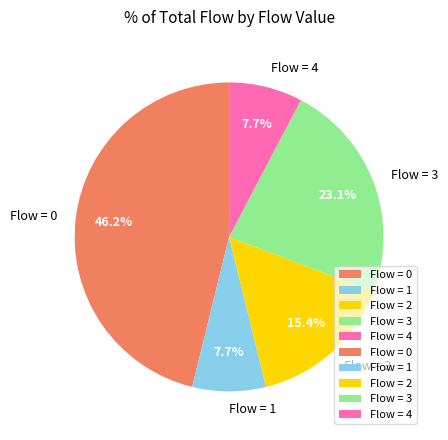

How many slices are in this pie chart?

5